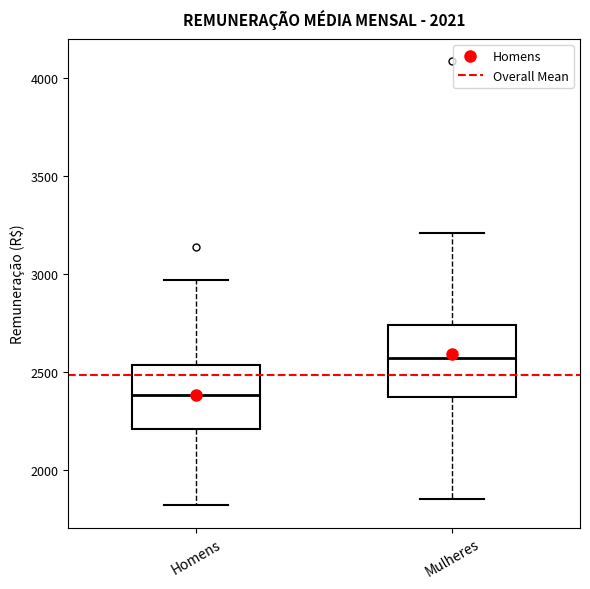

Where does the upper whisker of the box for Mulheres end on the y-axis? The values are not printed on the chart, so give them approximately, as read against the axis.

3200